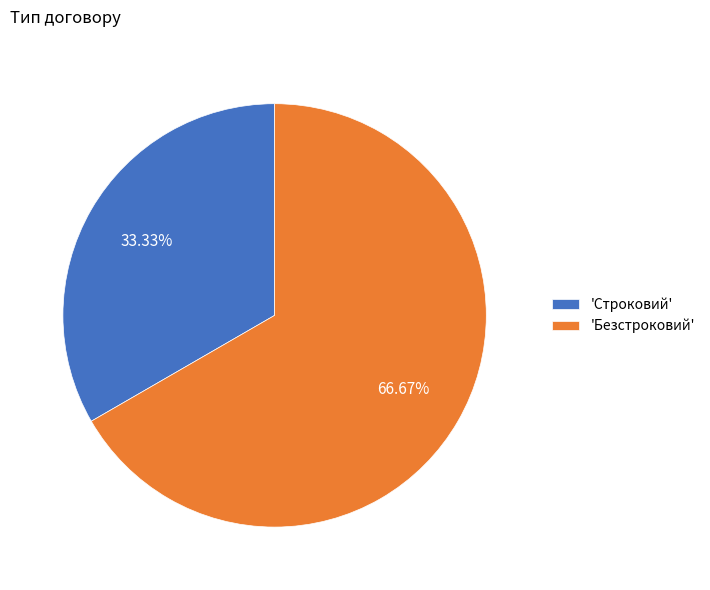

Rank the categories by value from lowest to highest.

'Строковий', 'Безстроковий'